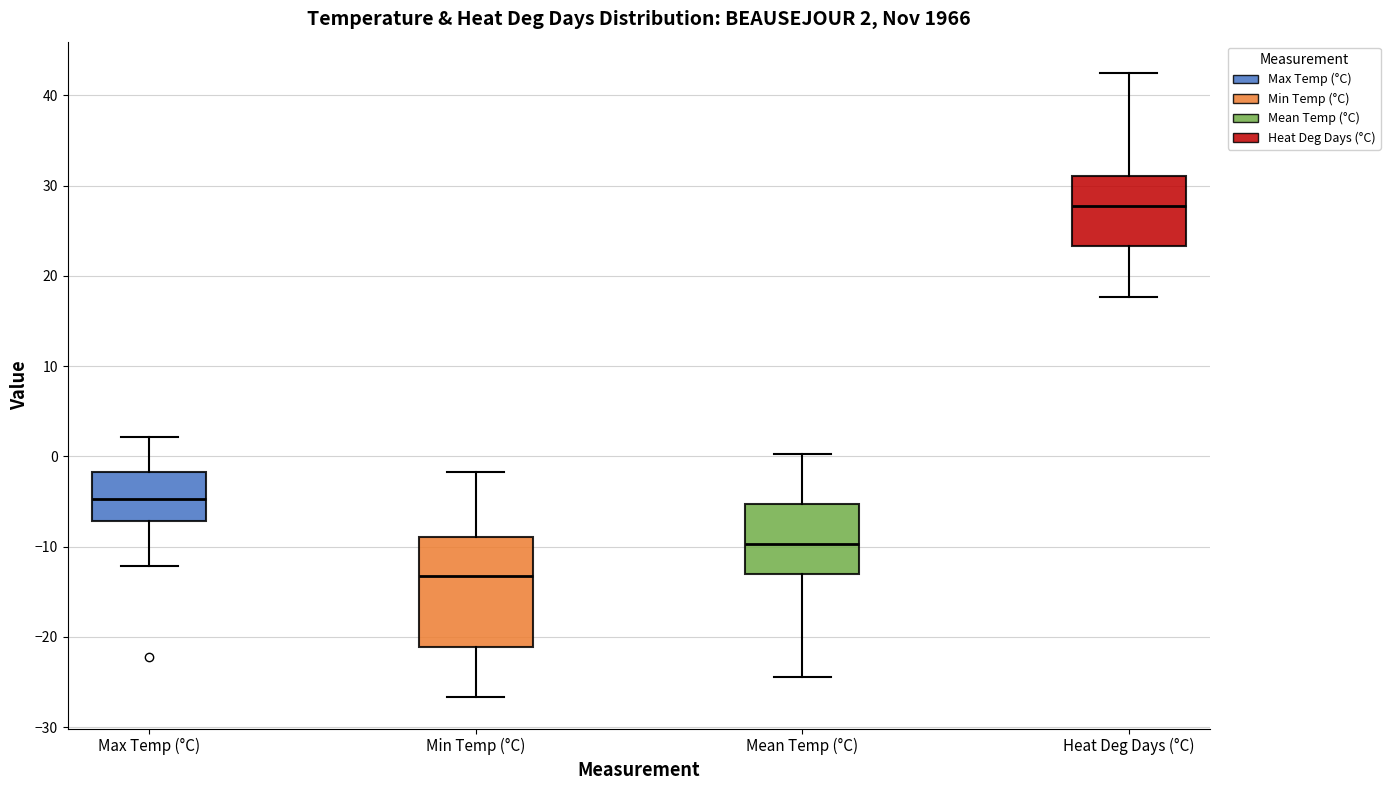

Which box has the lowest median line?

Min Temp (°C)